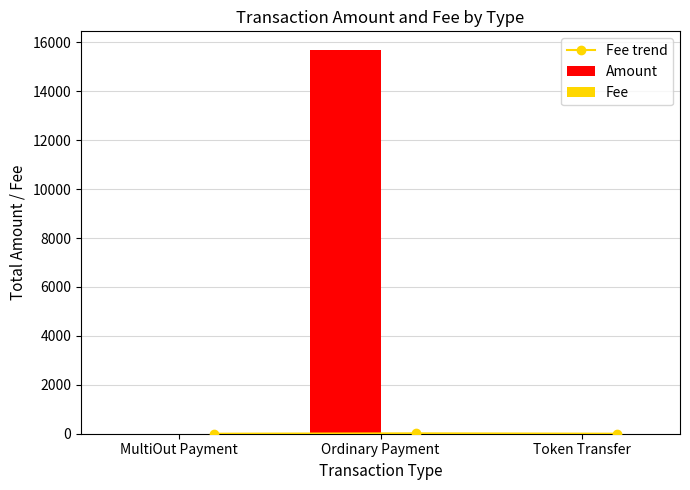

What is the value of the Fee trend bar at the 1st from the left?

0.1